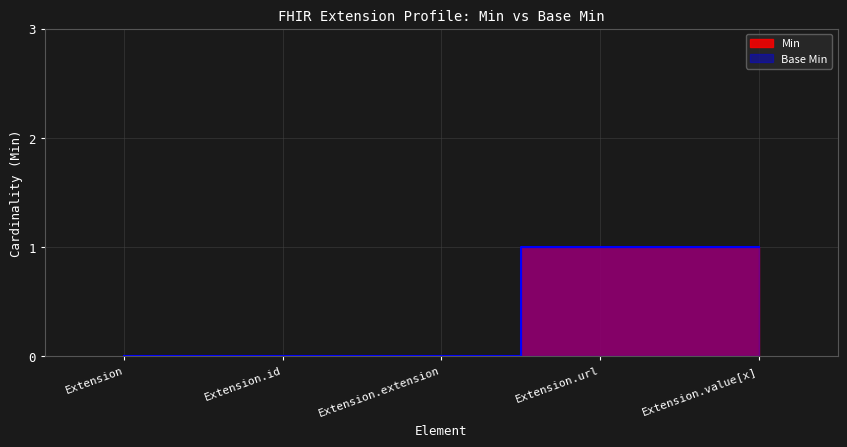

What is the ratio of the value at Extension.value[x] to the value at Extension.url?

1.0